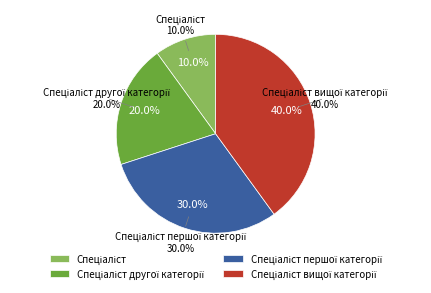

Approximately how many times larger is the value at Спеціаліст другої категорії compared to Спеціаліст?

2.0